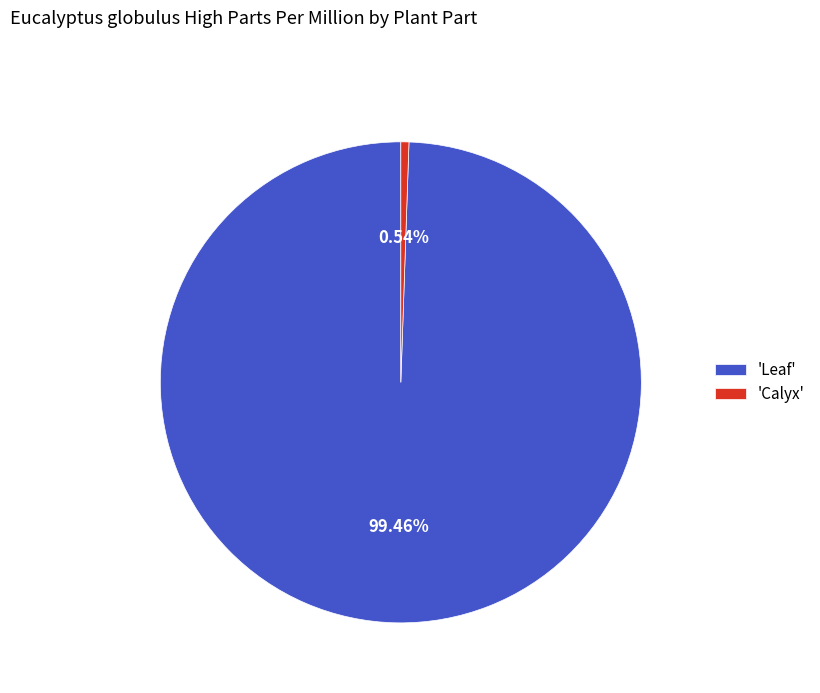

Rank the categories by value from lowest to highest.

'Calyx', 'Leaf'